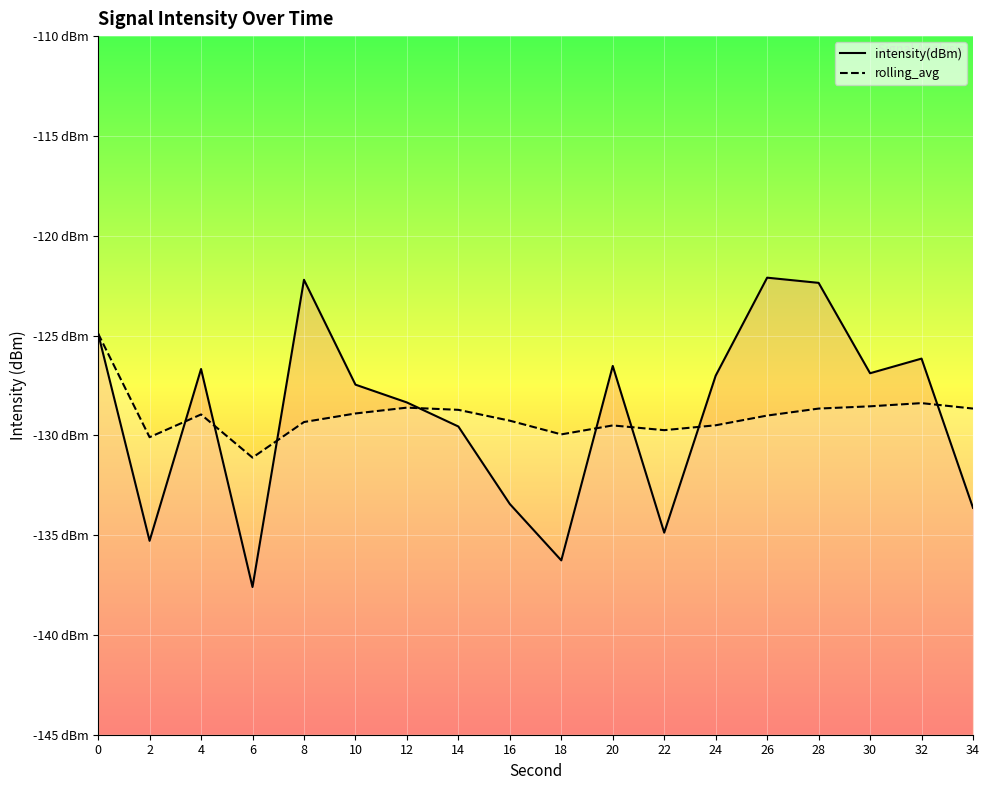

How many intersections are there between rolling_avg and intensity(dBm)?

8